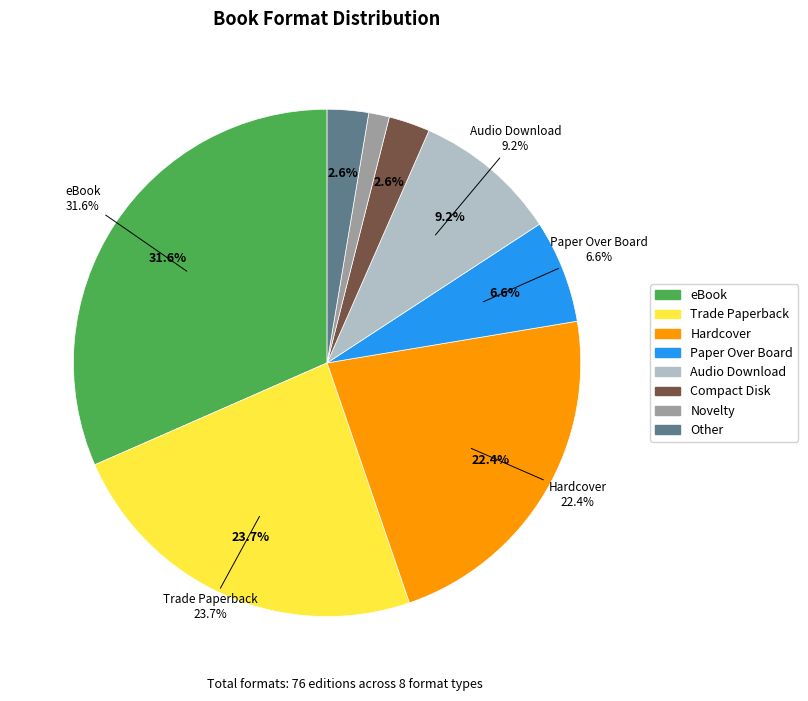

How many slices are in this pie chart?

8